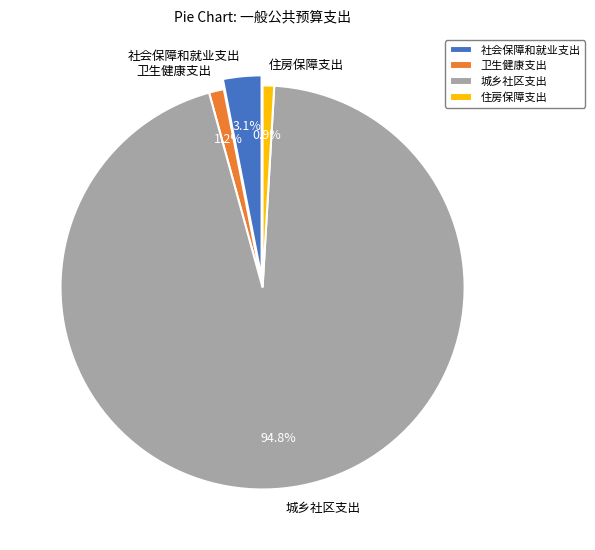

To the nearest percent, what is the difference between the 社会保障和就业支出 and 城乡社区支出 slice percentages?

92%